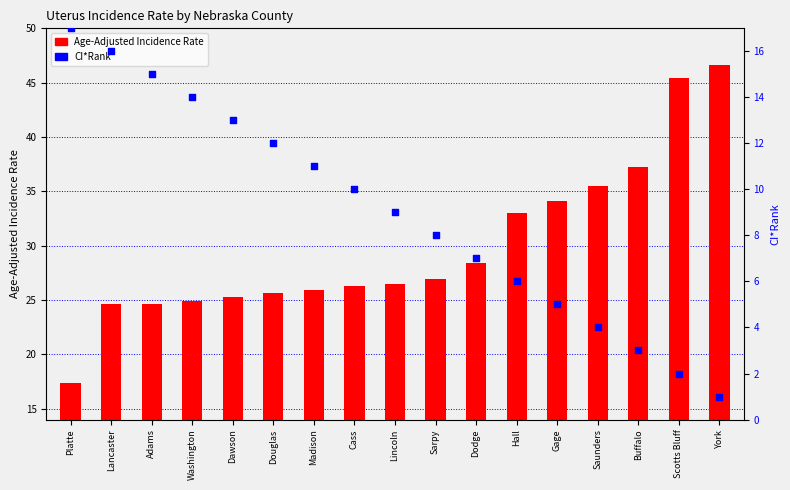

What are all the series names shown in the legend?

Age-Adjusted Incidence Rate, CI*Rank